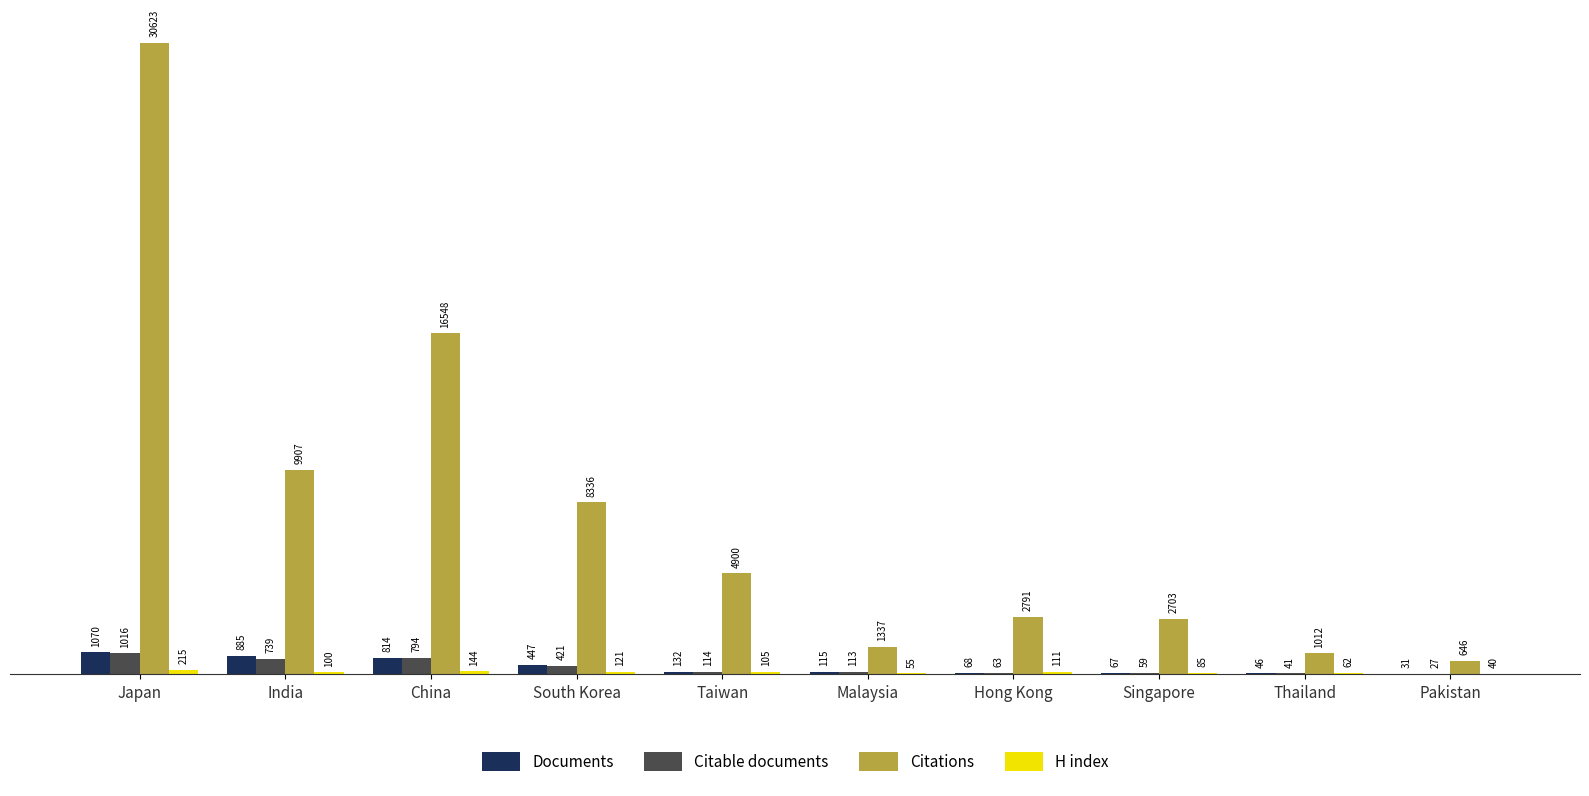

At which category is the sum across all series the highest?

Japan